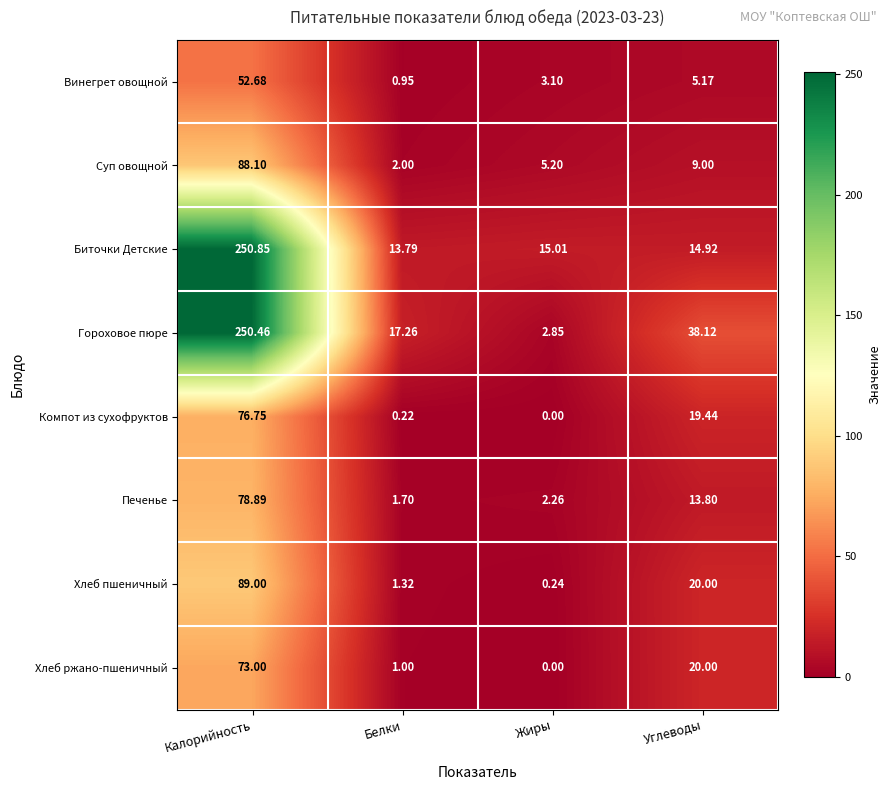

At Белки, list the series in order from smallest to largest.

Компот из сухофруктов, Винегрет овощной, Хлеб ржано-пшеничный, Хлеб пшеничный, Печенье, Суп овощной, Биточки Детские, Гороховое пюре